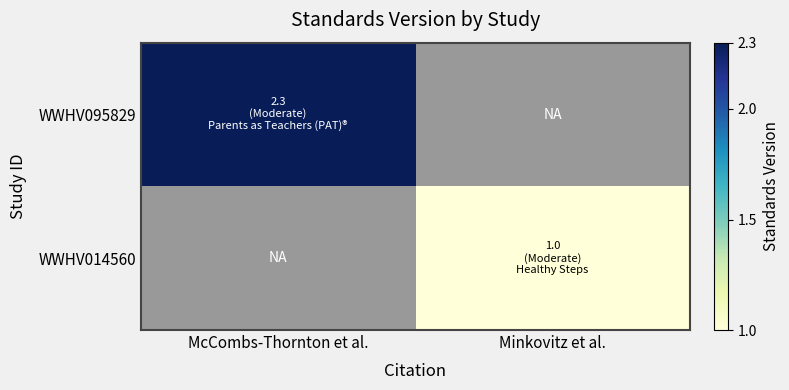

Which category has the lowest value in the WWHV095829 series?

McCombs-Thornton et al.